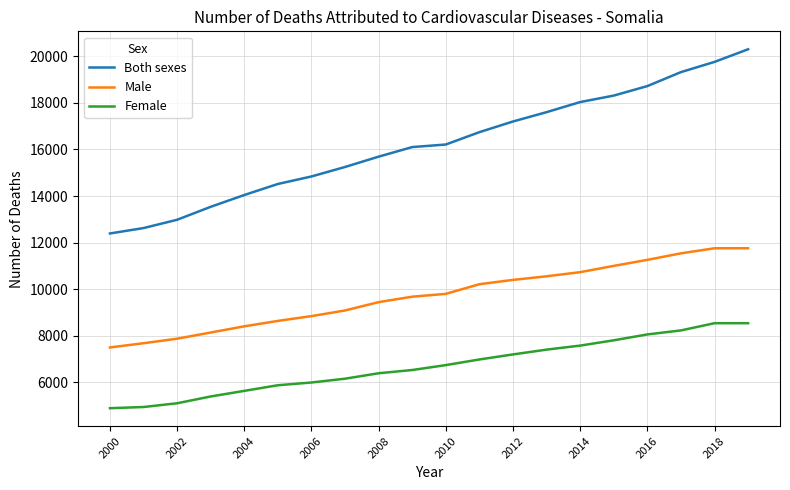

List the series in order of their overall mean, highest first.

Both sexes, Male, Female